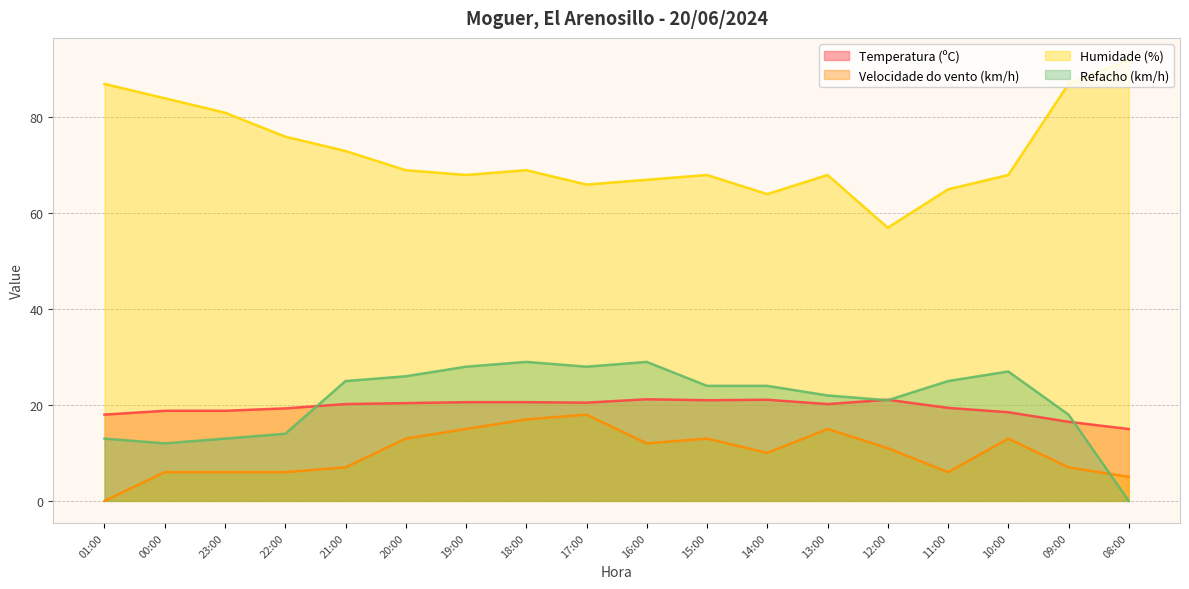

At which category does Velocidade do vento (km/h) reach its first local valley?

16:00